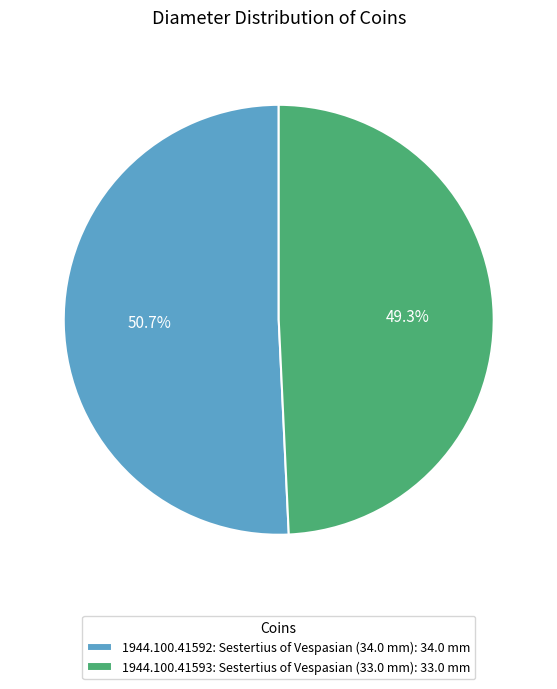

Which category has the biggest portion of the pie?

1944.100.41592: Sestertius of Vespasian (34.0 mm)